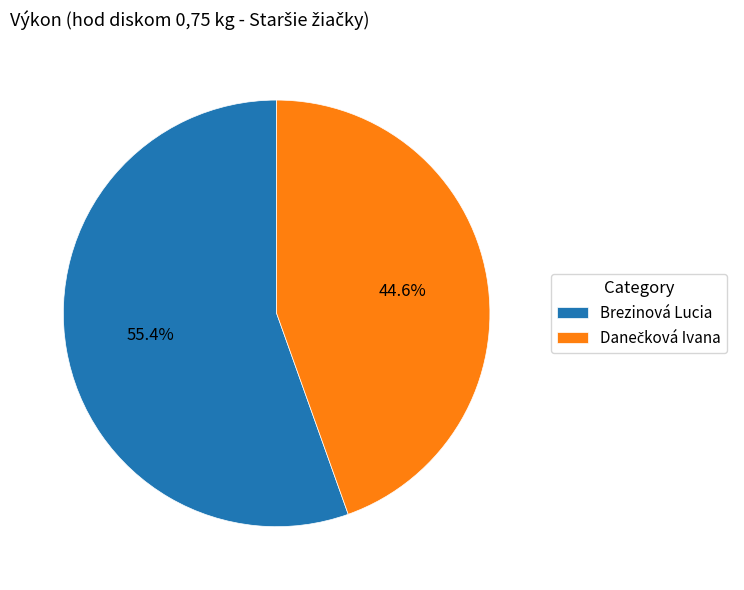

To the nearest percent, what is the difference between the largest and smallest slice percentages?

11%